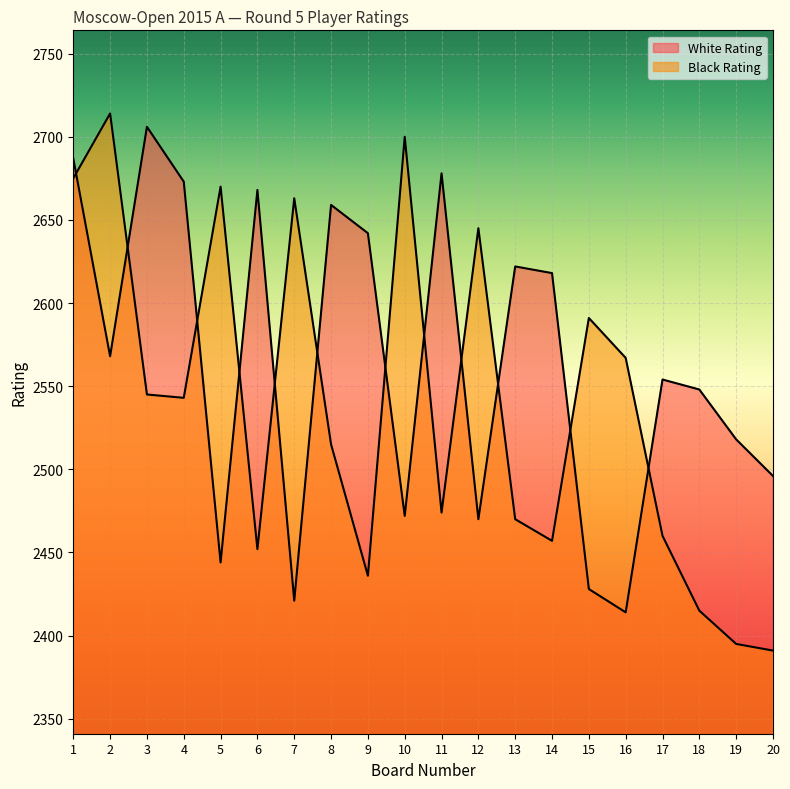

Rank the series by their average value, from lowest to highest.

Black Rating, White Rating